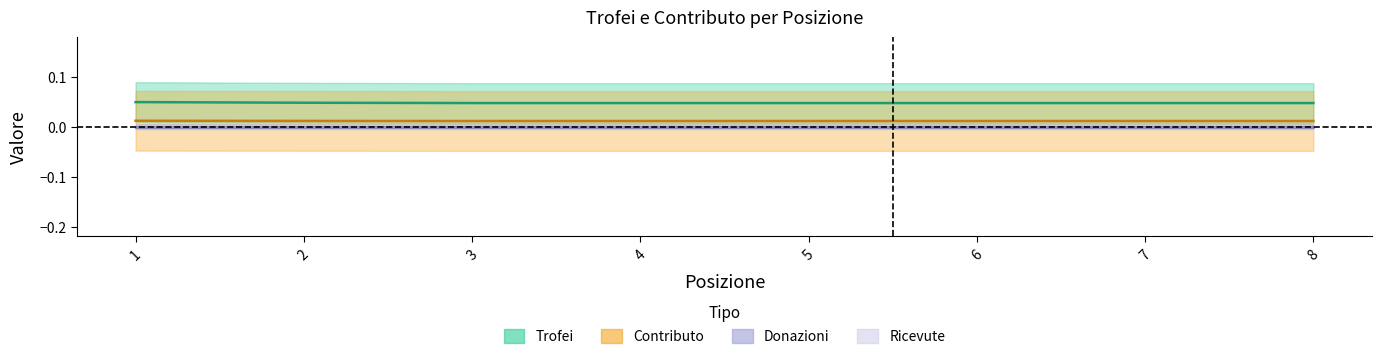

At which category does the chart reach its peak across all series?

1